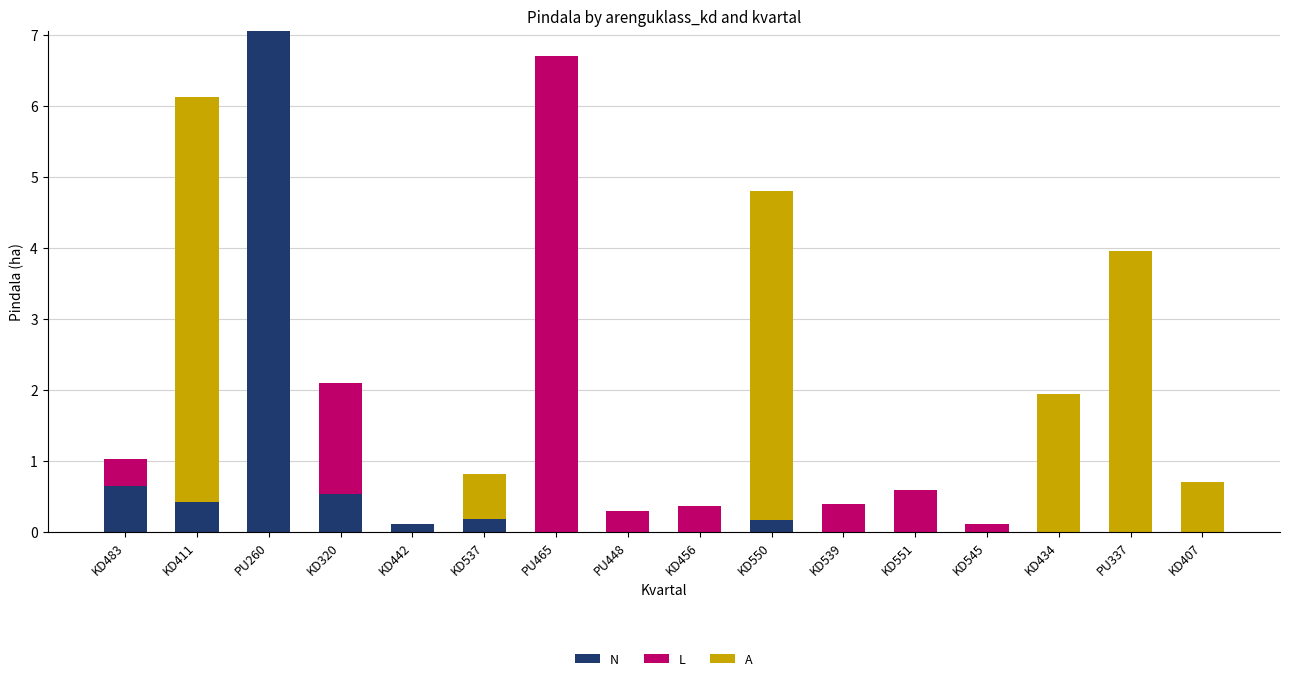

What is the difference between the N values at KD320 and KD545?

0.5